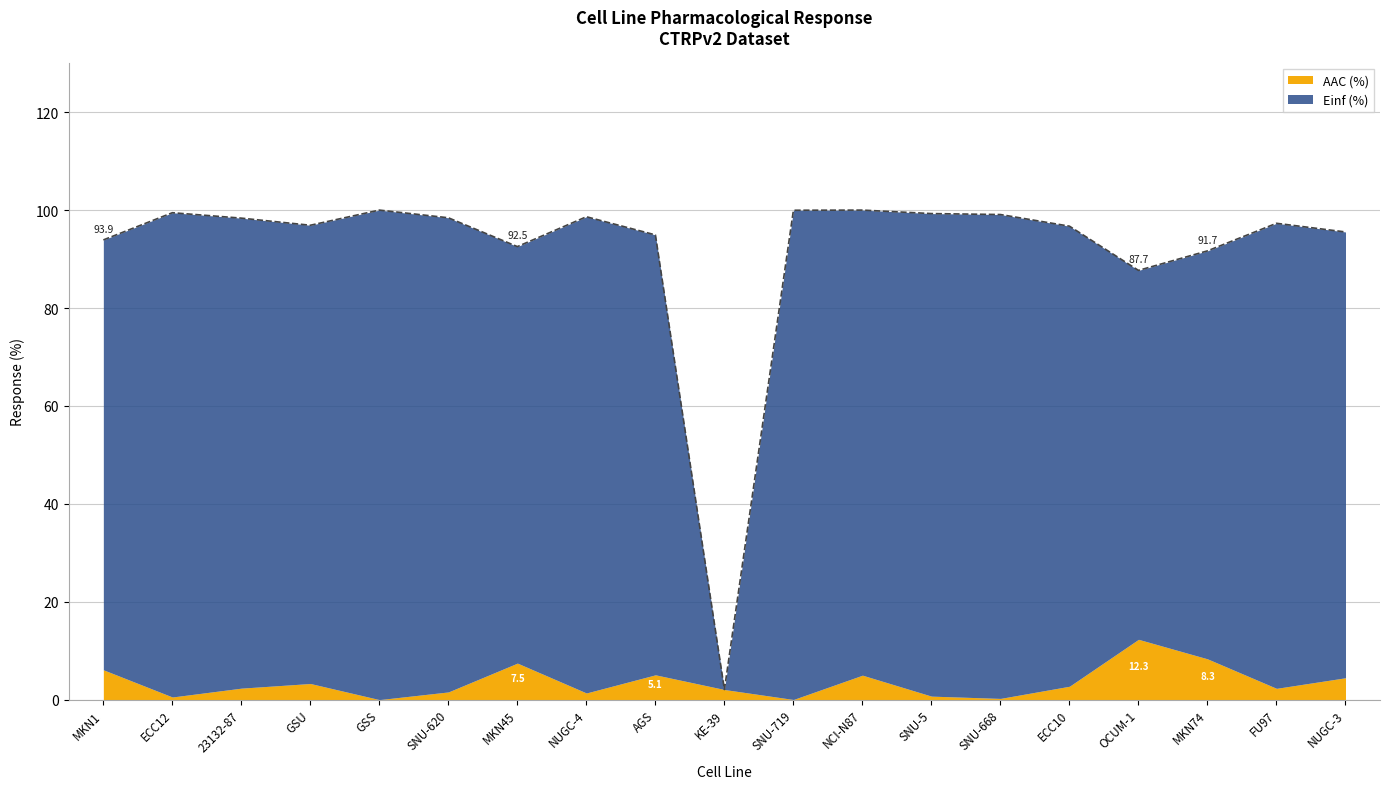

Which category has the highest value in the AAC (%) series?

OCUM-1